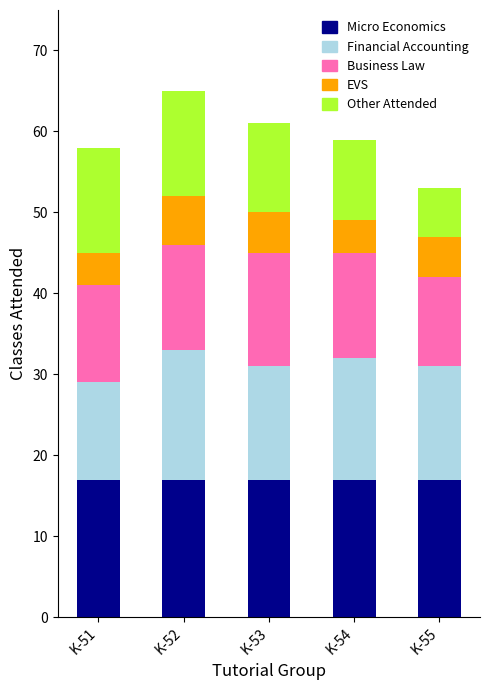

Is it true that Micro Economics equals 11 at K-53?

False